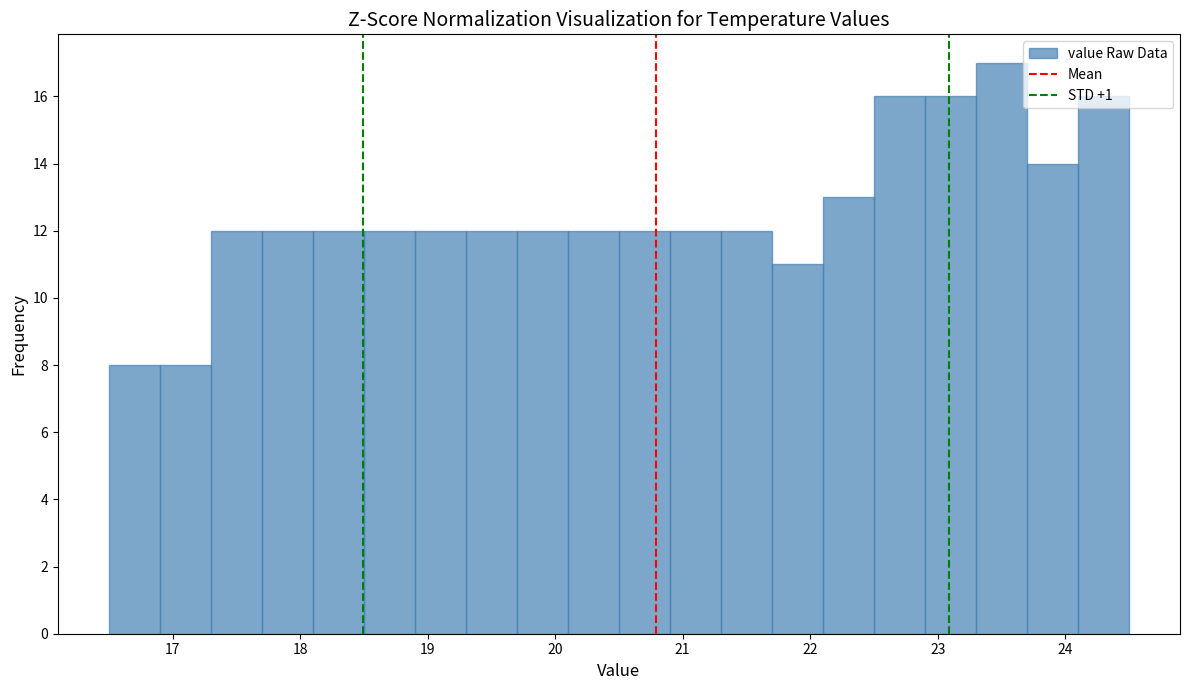

Over which range of the x-axis is the bar tallest?

23.3 to 23.7